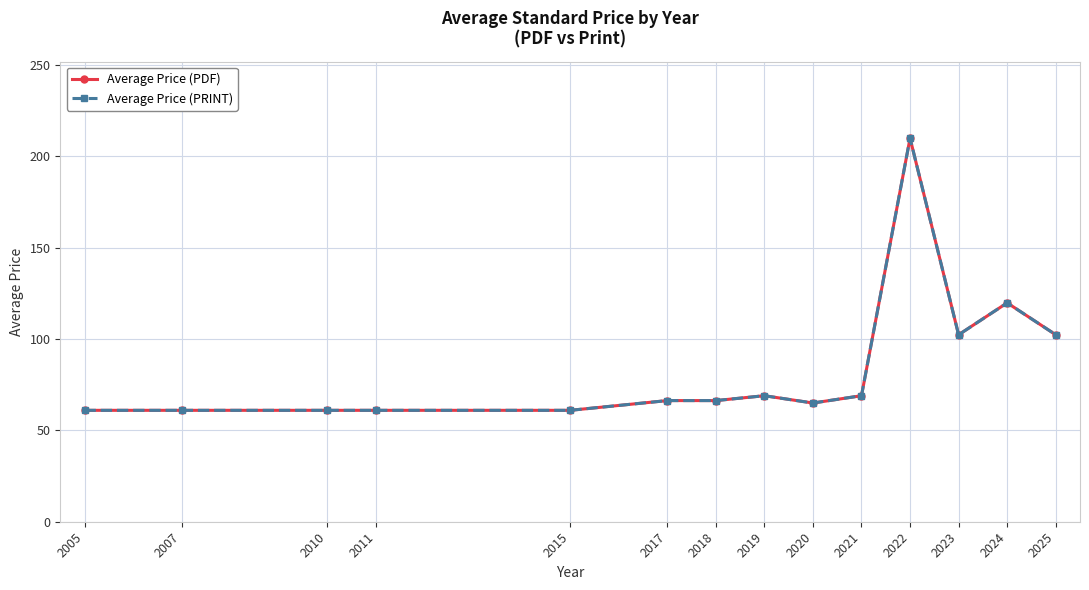

At which label does Average Price (PDF) first exceed 66?

2017